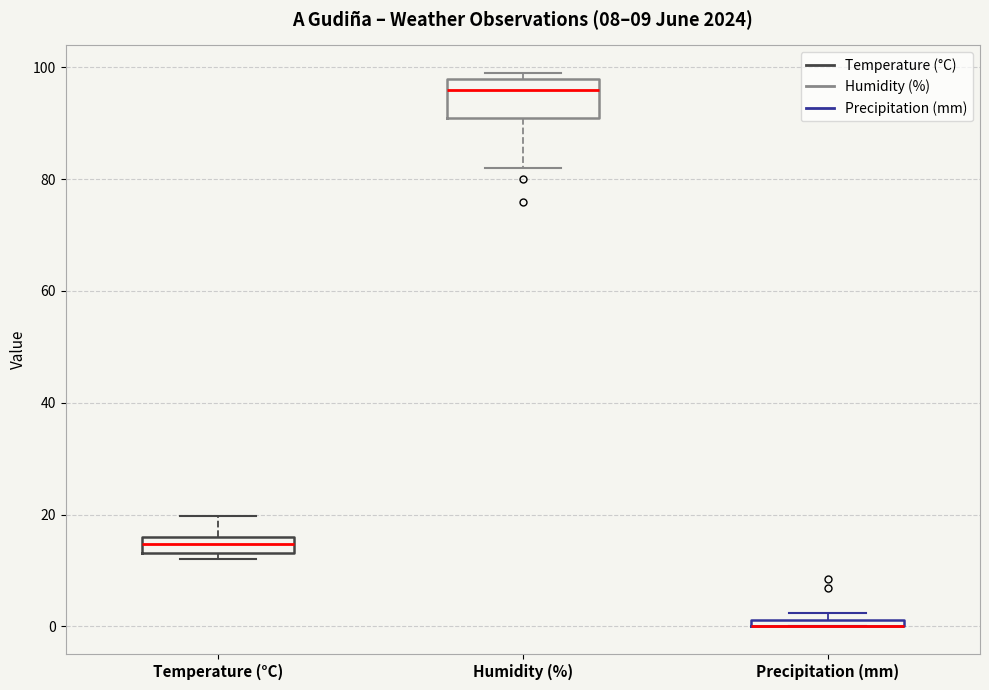

Which box is the tallest, from its lower edge to its upper edge?

Humidity (%)